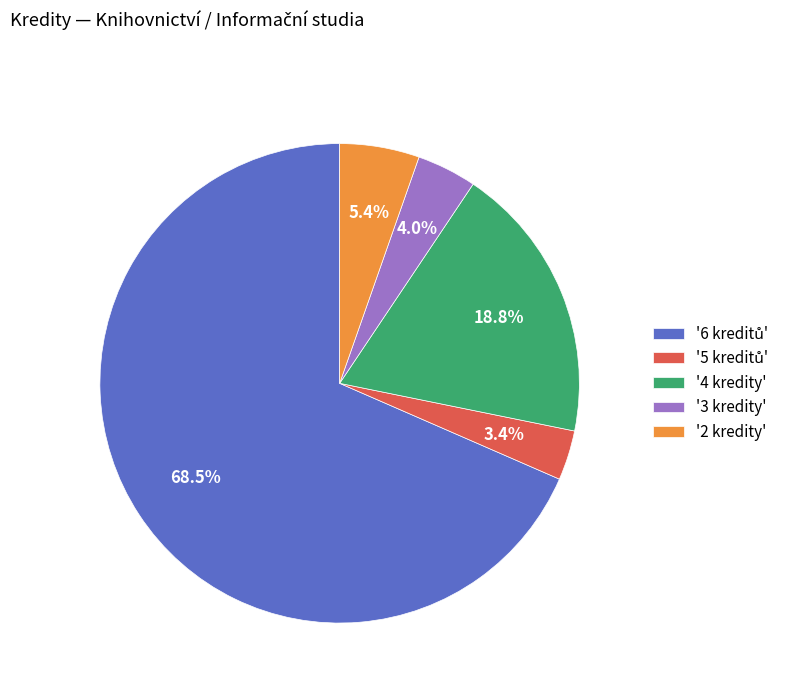

Combined, what portion of the pie is '2 kredity' and '3 kredity'?

9.4%